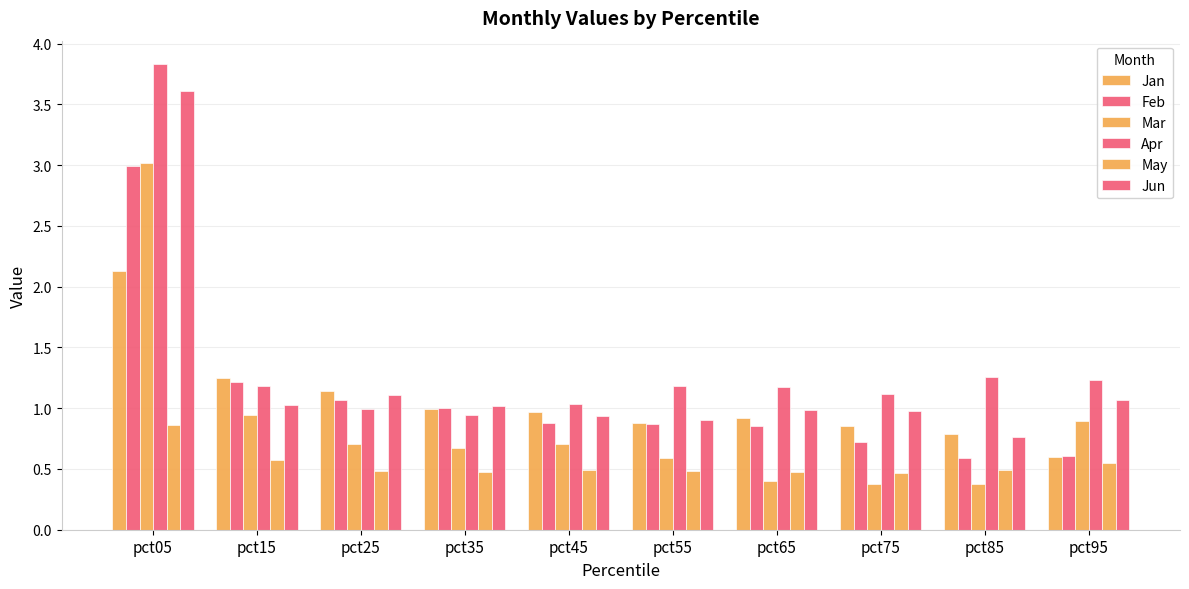

The value of May at pct45 is 0.5. True or false?

True